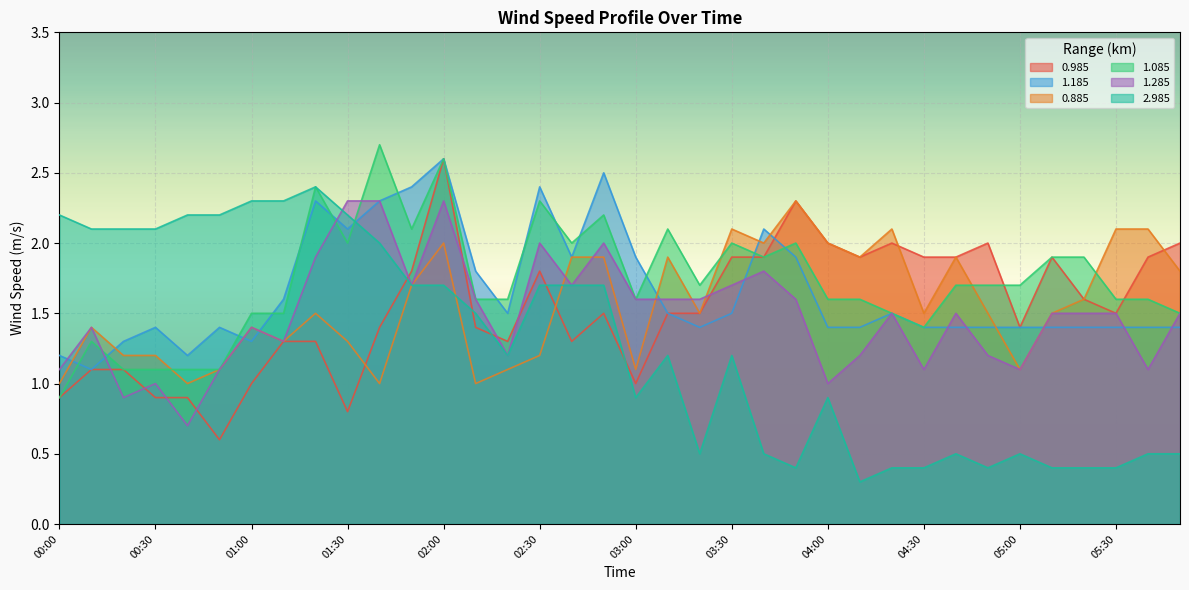

Is it true that 2.985 equals 1.7 at 02:00?

True